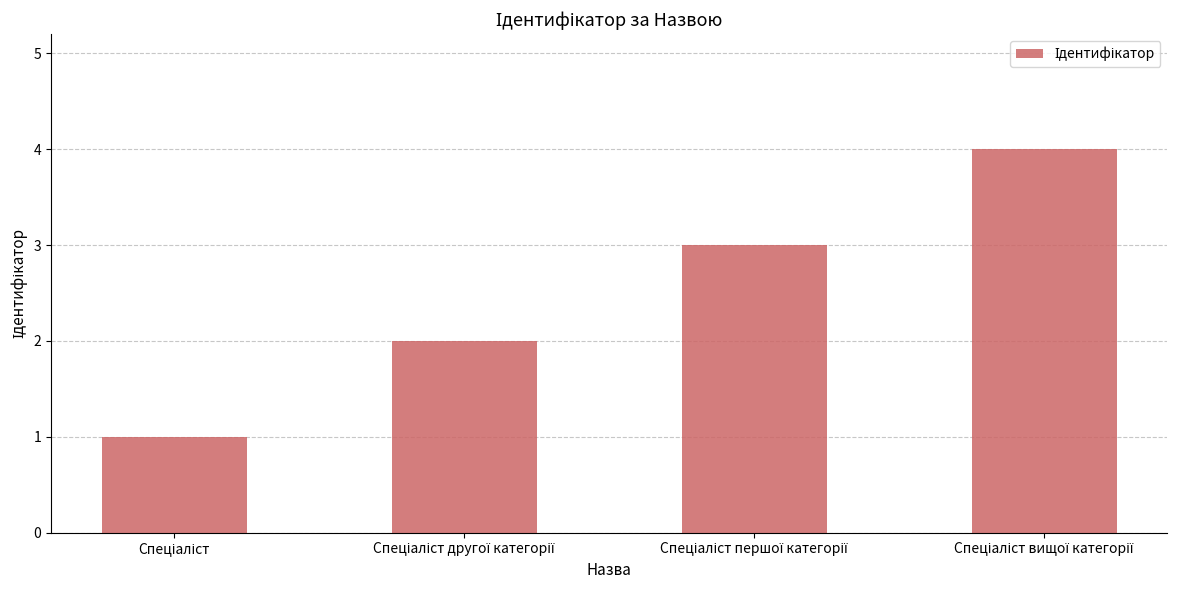

What is the sum of all values?

10